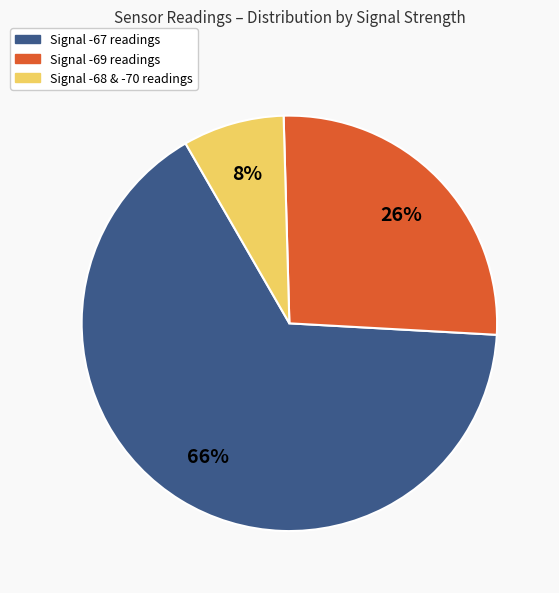

Is there any slice that represents more than half of the pie?

Yes